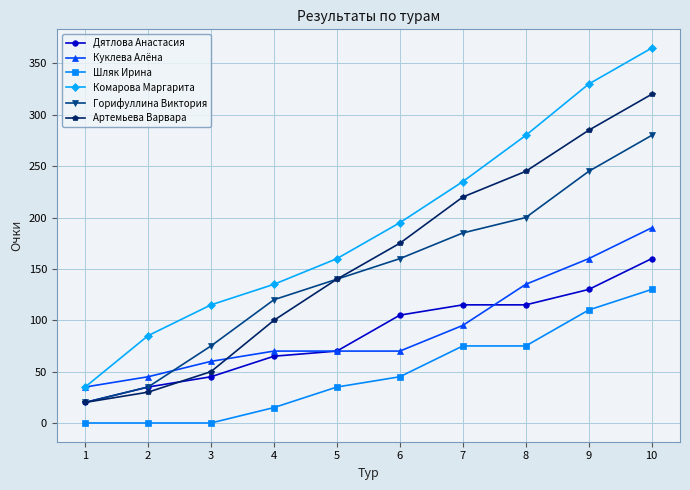

What is the difference between the maximum and second lowest values in the Дятлова Анастасия series?

125